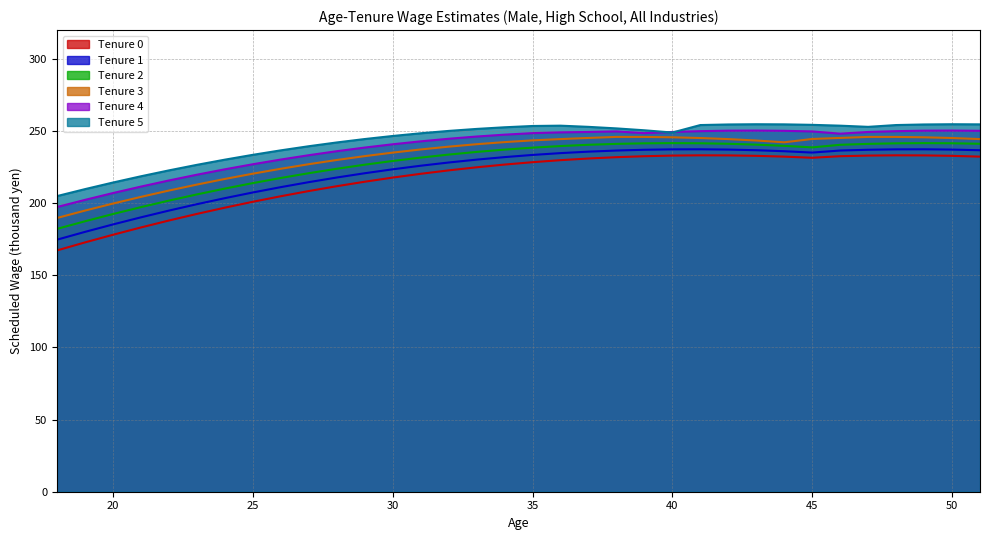

True or false: tenure_3 and tenure_1 cross at least once.

False